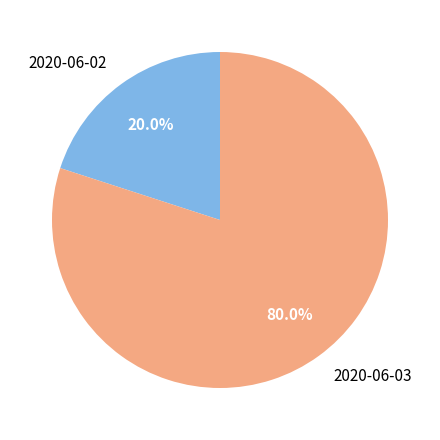

Is it true that 2020-06-02 is 34% of the pie?

False